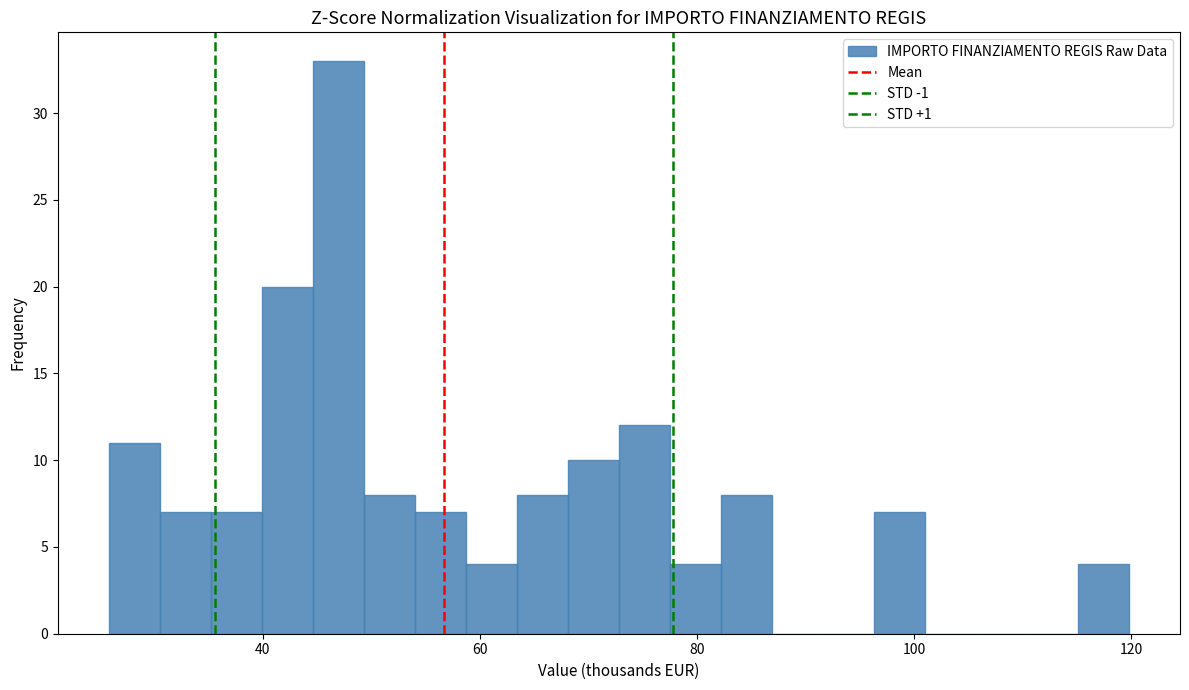

Around what value on the x-axis is the tallest bar? Give the approximate position of its centre, as read against the axis.

46